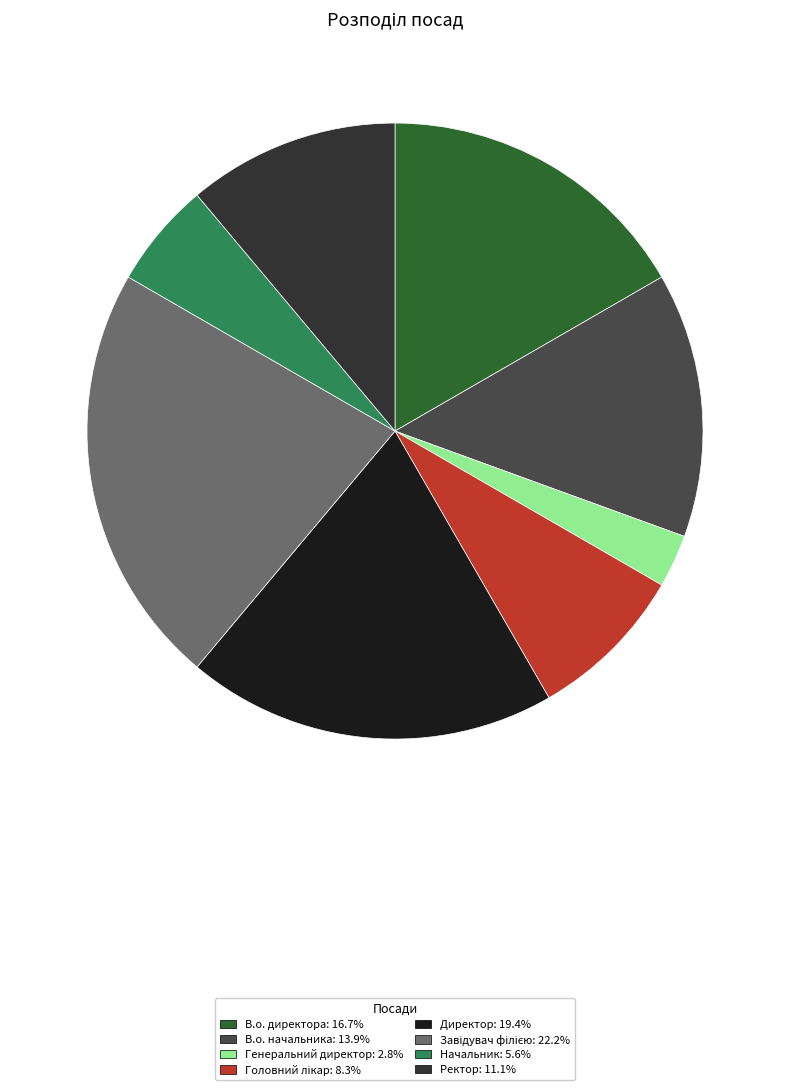

How many slices are in this pie chart?

8